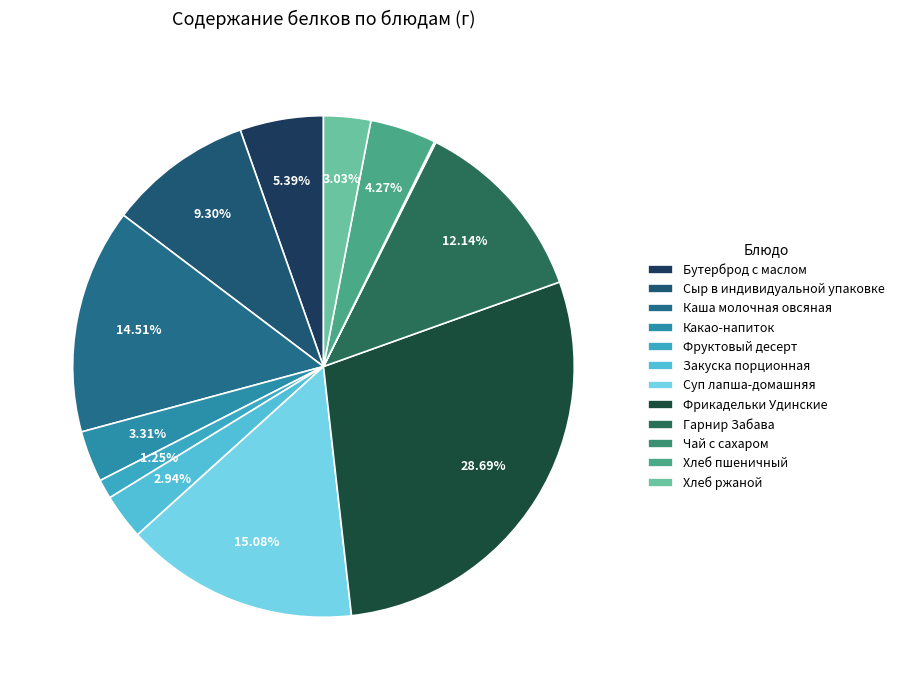

What is the change in value from Сыр в индивидуальной упаковке to Гарнир Забава?

+1.5